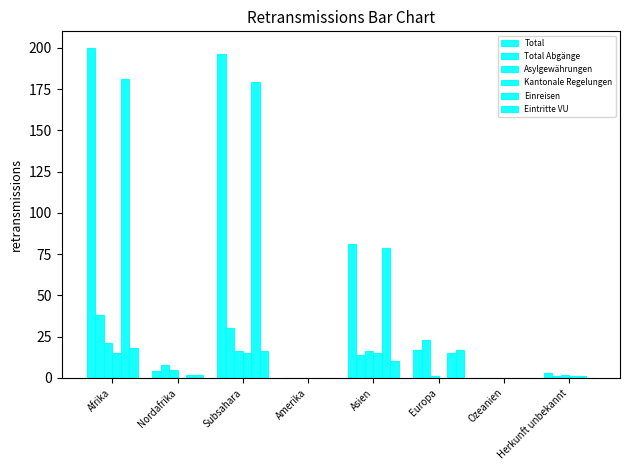

Reading left to right, list all the values displayed in this chart.

Total: Afrika=200	Nordafrika=4	Subsahara=196	Amerika=0	Asien=81	Europa=17	Ozeanien=0	Herkunft unbekannt=3
Total Abgänge: Afrika=38	Nordafrika=8	Subsahara=30	Amerika=0	Asien=14	Europa=23	Ozeanien=0	Herkunft unbekannt=1
Asylgewährungen: Afrika=21	Nordafrika=5	Subsahara=16	Amerika=0	Asien=16	Europa=1	Ozeanien=0	Herkunft unbekannt=2
Kantonale Regelungen: Afrika=15	Nordafrika=0	Subsahara=15	Amerika=0	Asien=15	Europa=0	Ozeanien=0	Herkunft unbekannt=1
Einreisen: Afrika=181	Nordafrika=2	Subsahara=179	Amerika=0	Asien=79	Europa=15	Ozeanien=0	Herkunft unbekannt=1
Eintritte VU: Afrika=18	Nordafrika=2	Subsahara=16	Amerika=0	Asien=10	Europa=17	Ozeanien=0	Herkunft unbekannt=0